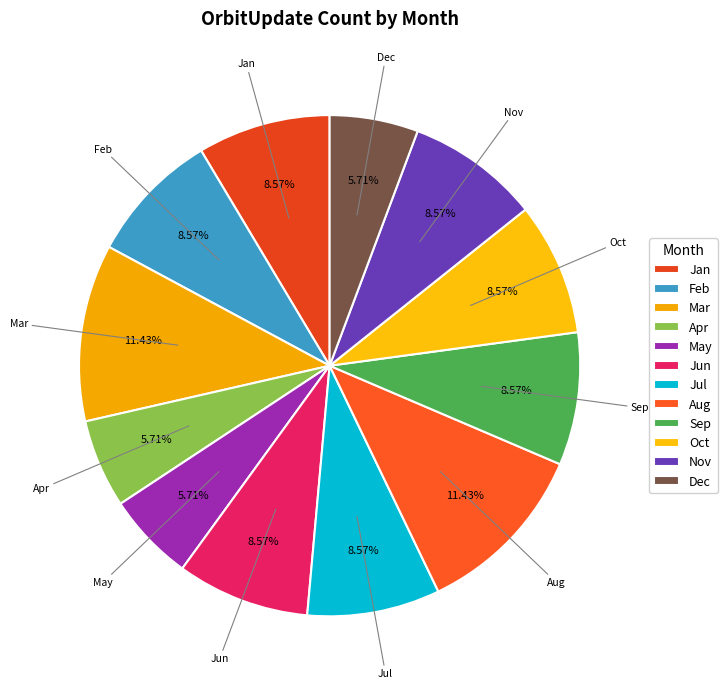

Do Apr and Nov together represent more than half of the pie?

No